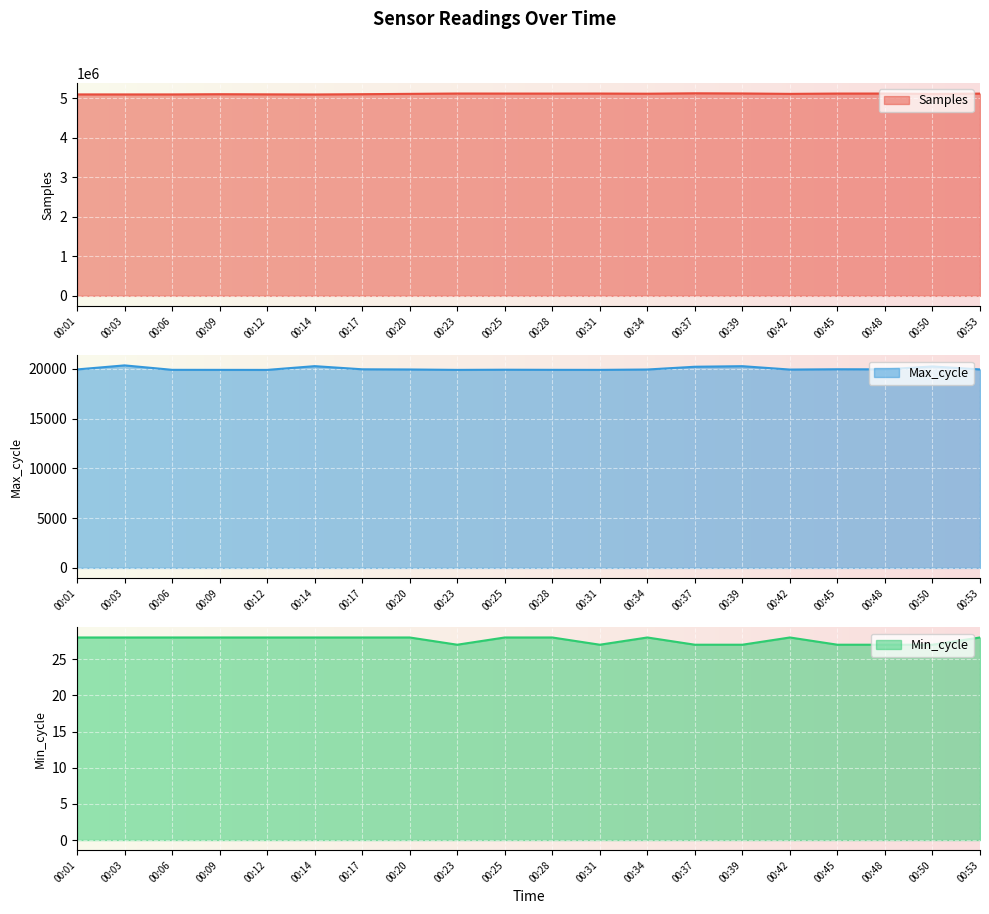

At which label does Samples reach its minimum?

00:14